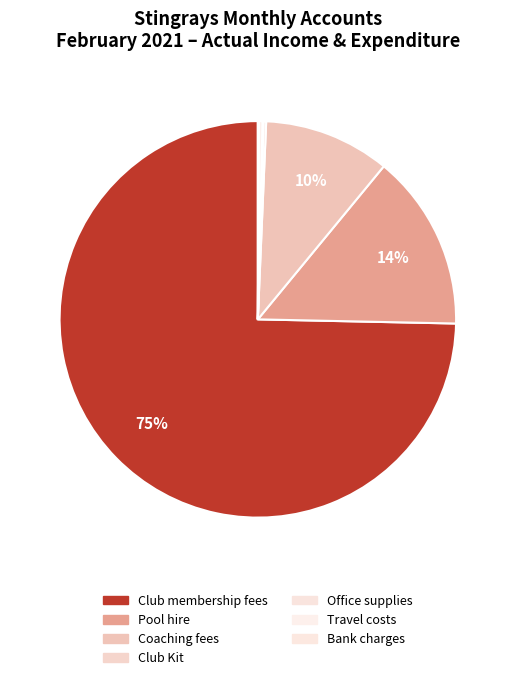

What percentage is the Pool hire slice, to the nearest percent?

14%